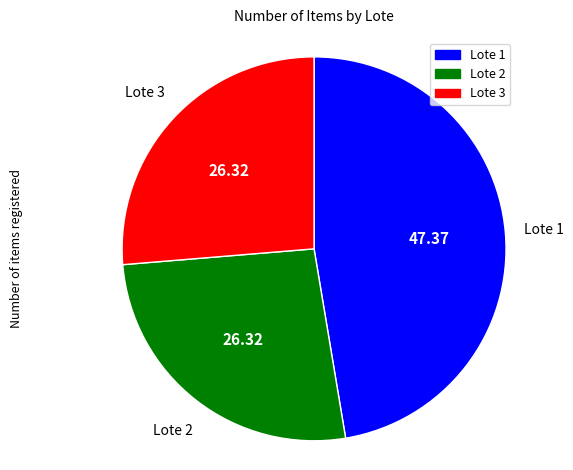

Does any single category account for the majority?

No